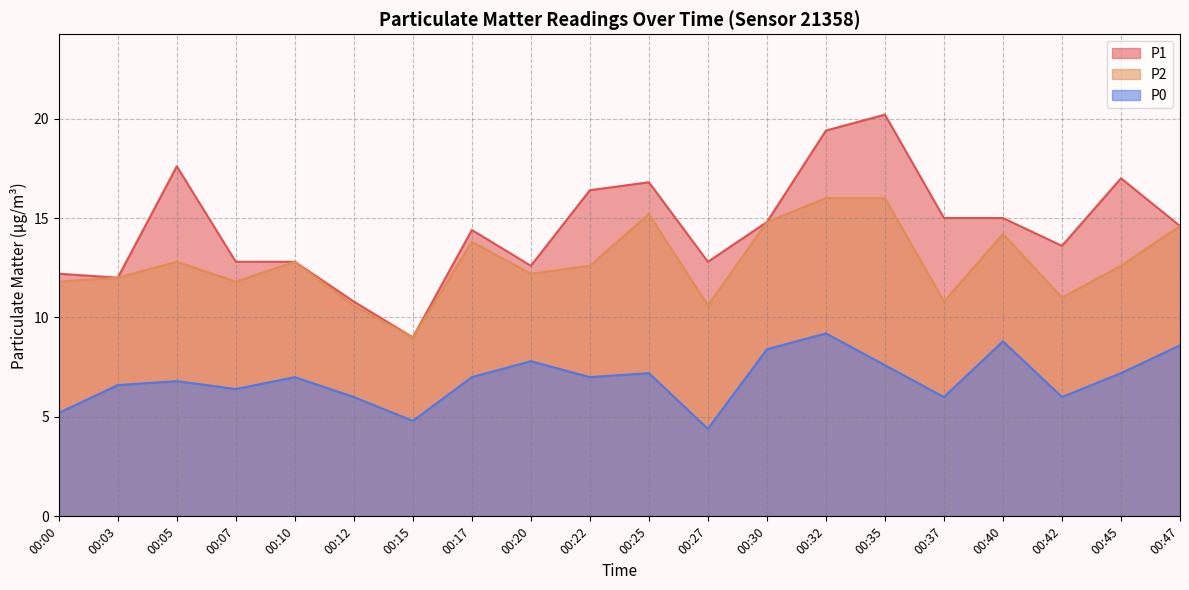

What is the difference between the highest and lowest values at 00:05?

10.8